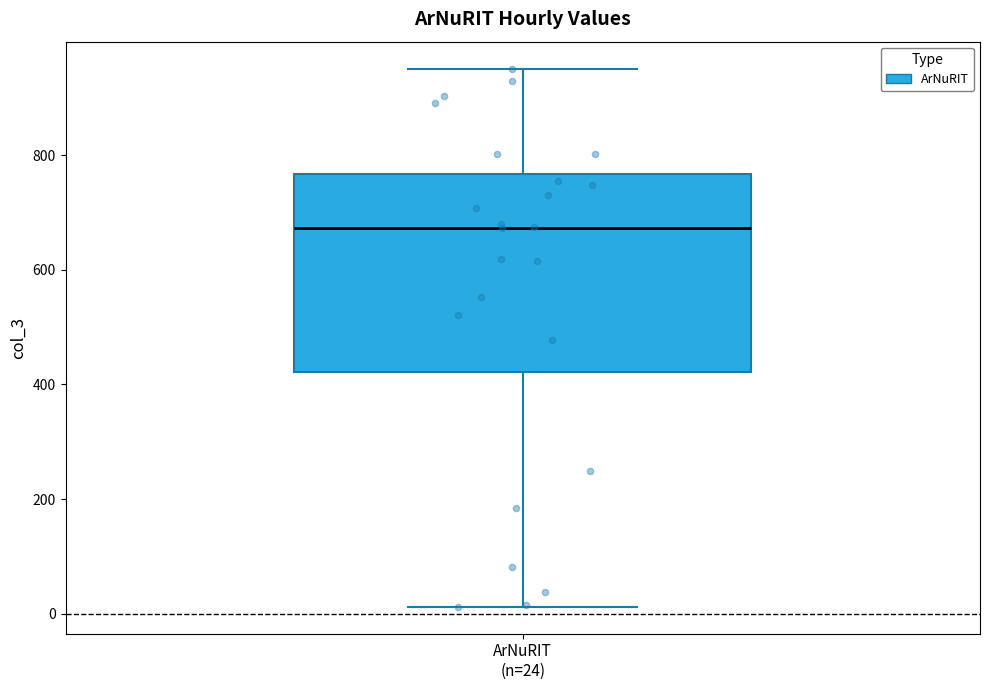

Read this box plot against the y-axis: the position of the median line, the range covered by the box, and the ends of both whiskers. The values are not printed on the chart, so give them approximately, as read against the axis.

median 680, box 420 to 760, whiskers 20 to 960